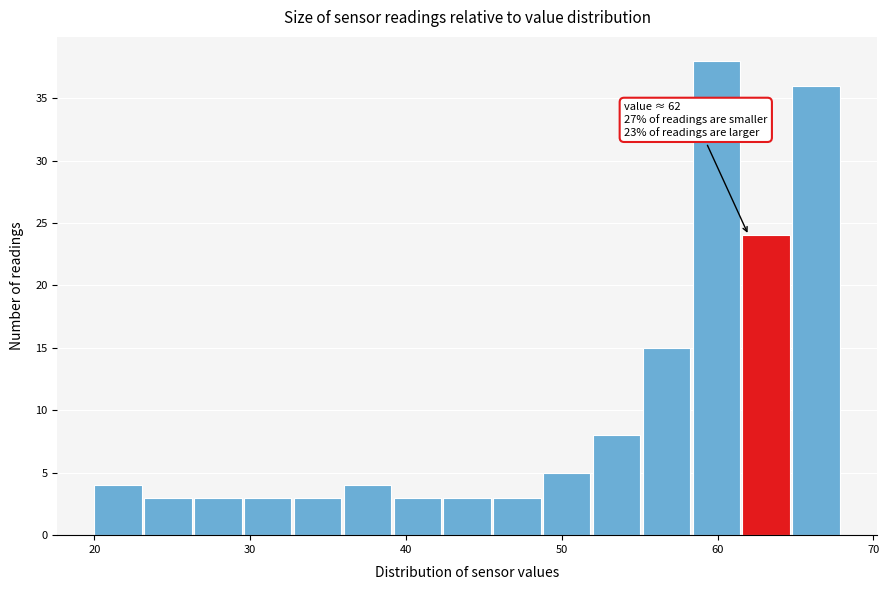

Read against the x-axis, roughly where is the centre of the tallest bar?

60